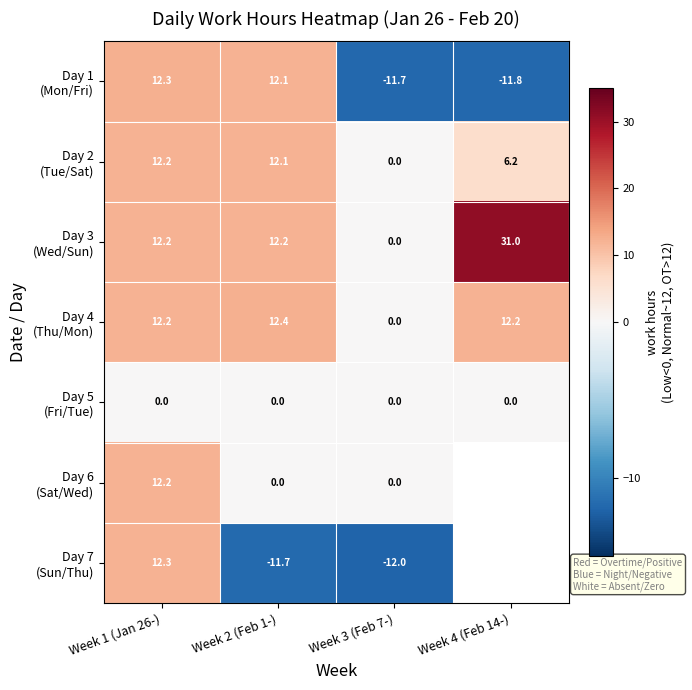

What is the sum of all Day 3 (Wed/Sun) values?

55.4